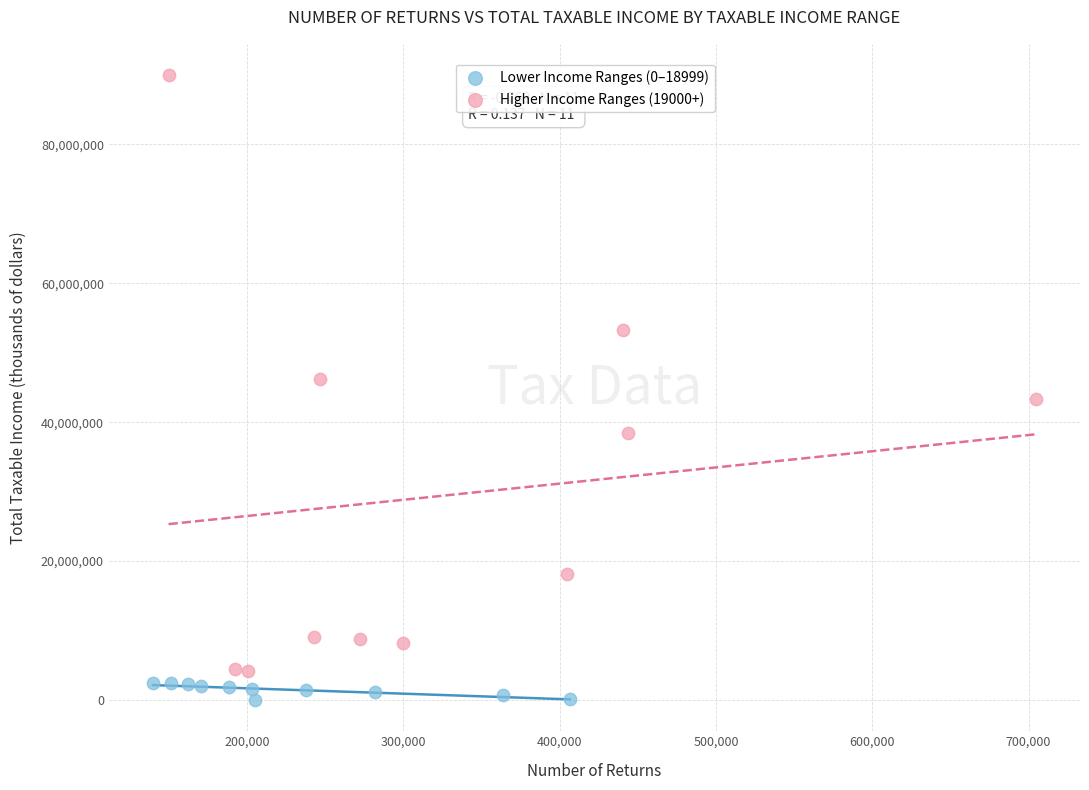

Which series reaches the minimum Y coordinate?

Lower Income Ranges (0–18999)